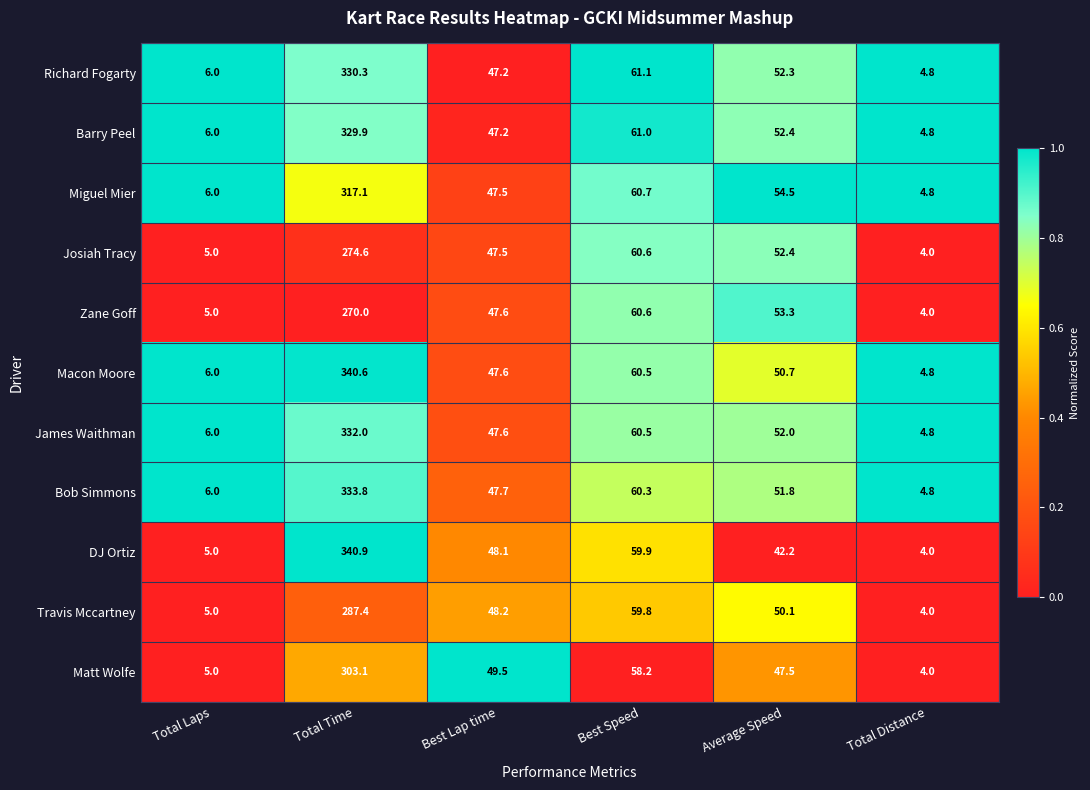

What is the spread (max minus min) of values at Total Distance?

0.8